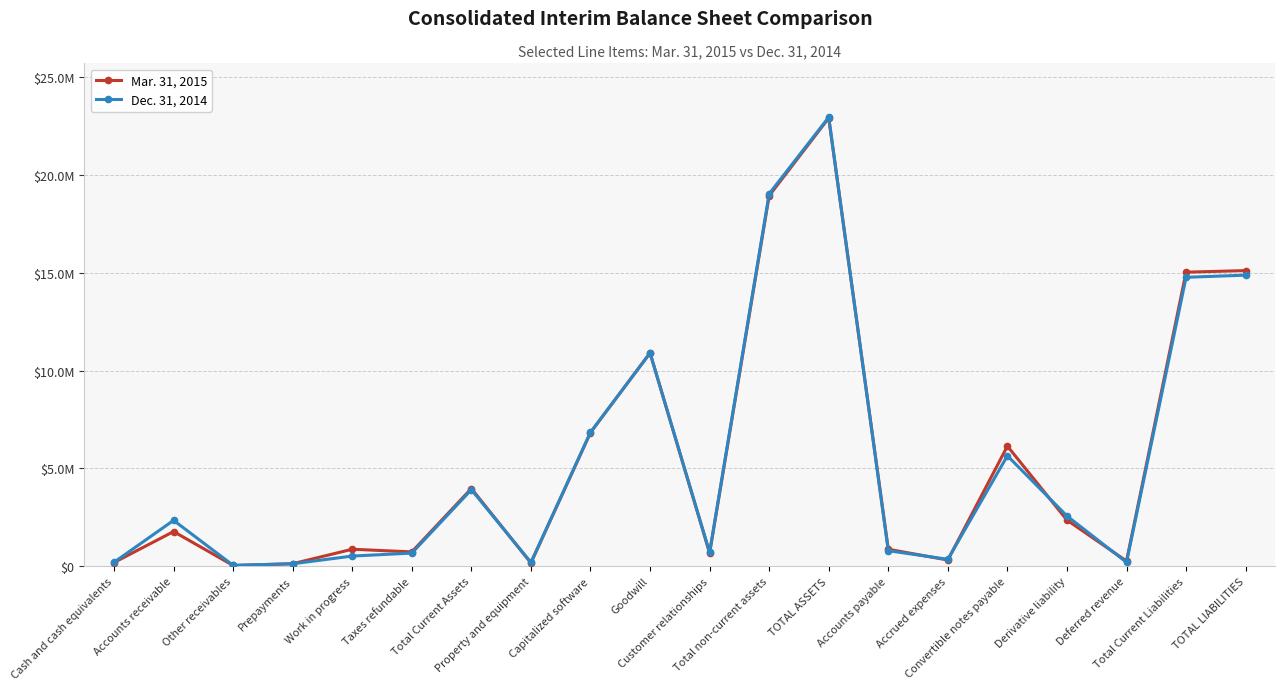

What is the value of the Mar. 31, 2015 point at the 20th from the left?

15121279